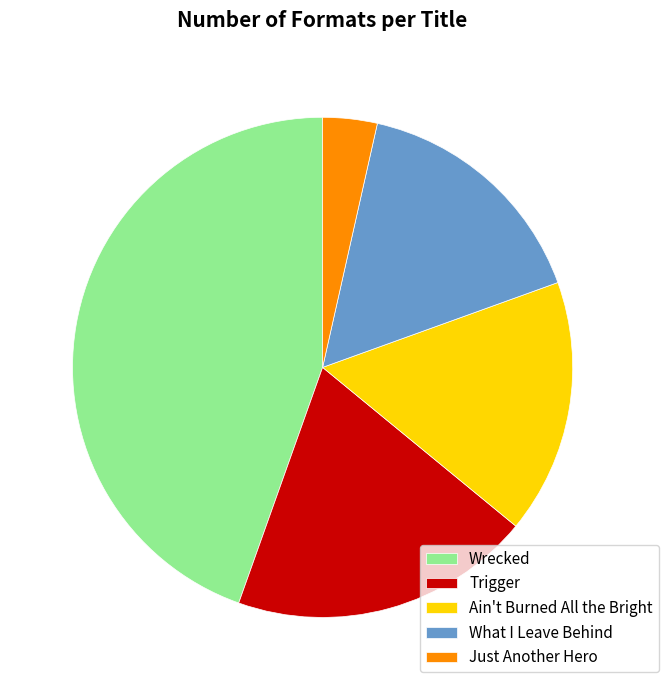

Which has a higher value, Ain't Burned All the Bright or Just Another Hero?

Ain't Burned All the Bright